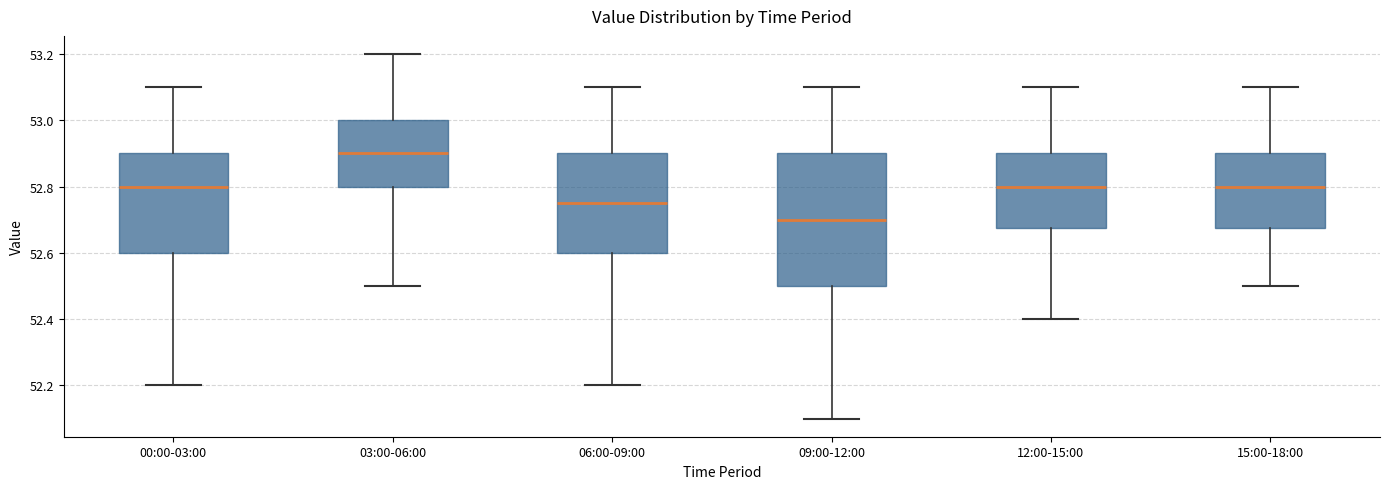

Which box is the tallest, from its lower edge to its upper edge?

09:00-12:00